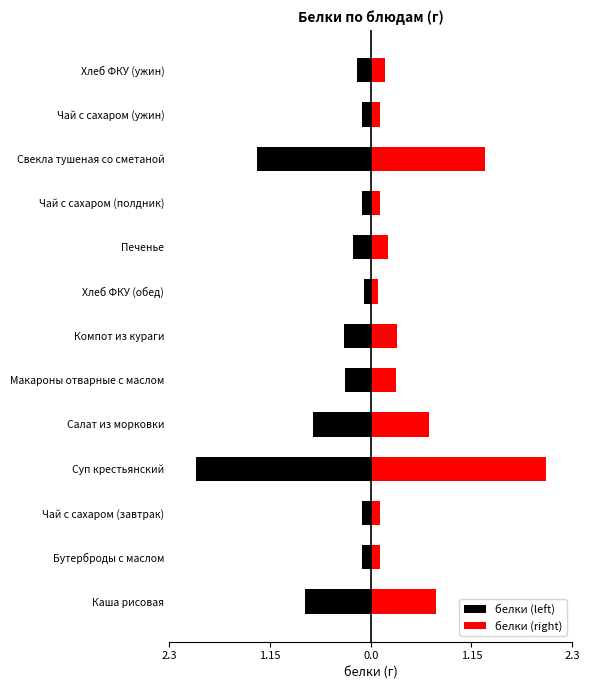

What is the value of the белки (right) bar at the 1st from the left?

0.8